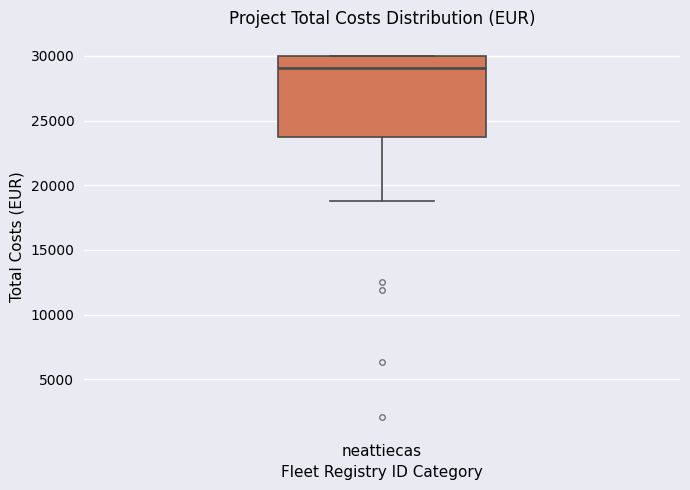

Transcribe this box plot: give where the median line is, the range the box spans, and where the two whiskers end, as read against the y-axis. The values are not printed on the chart, so give them approximately, as read against the axis.

median 29000, box 23500 to 30000, whiskers 19000 to 30000